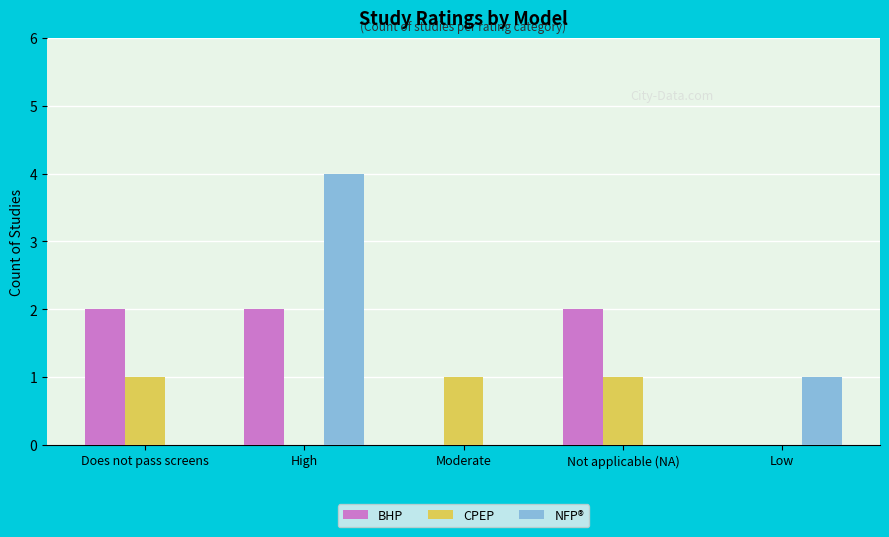

True or false: BHP has a value of 2 at Not applicable (NA).

True